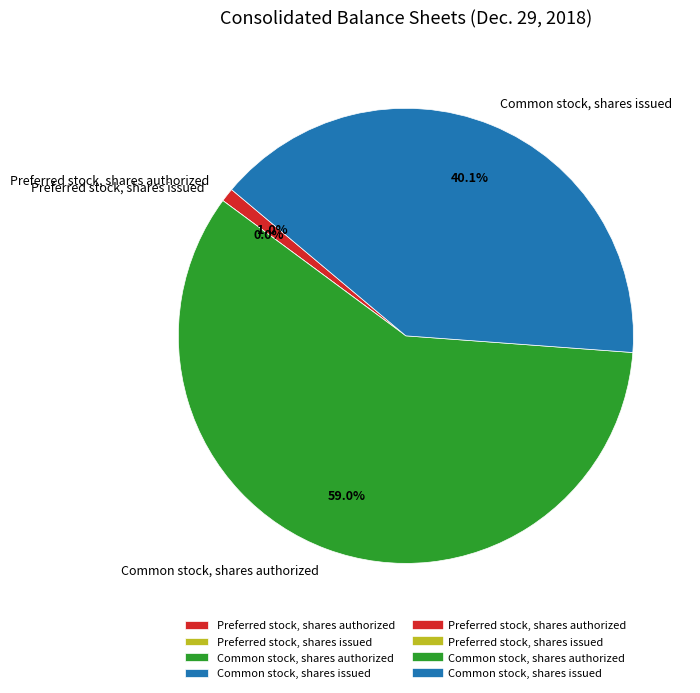

Which has a higher value, Preferred stock, shares authorized or Common stock, shares authorized?

Common stock, shares authorized